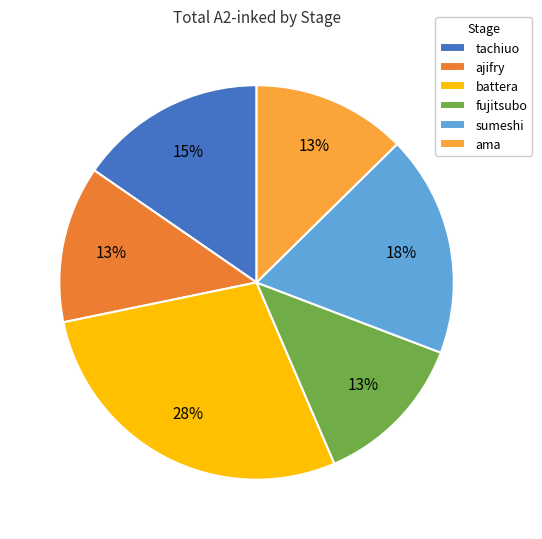

How many segments does this pie chart have?

6